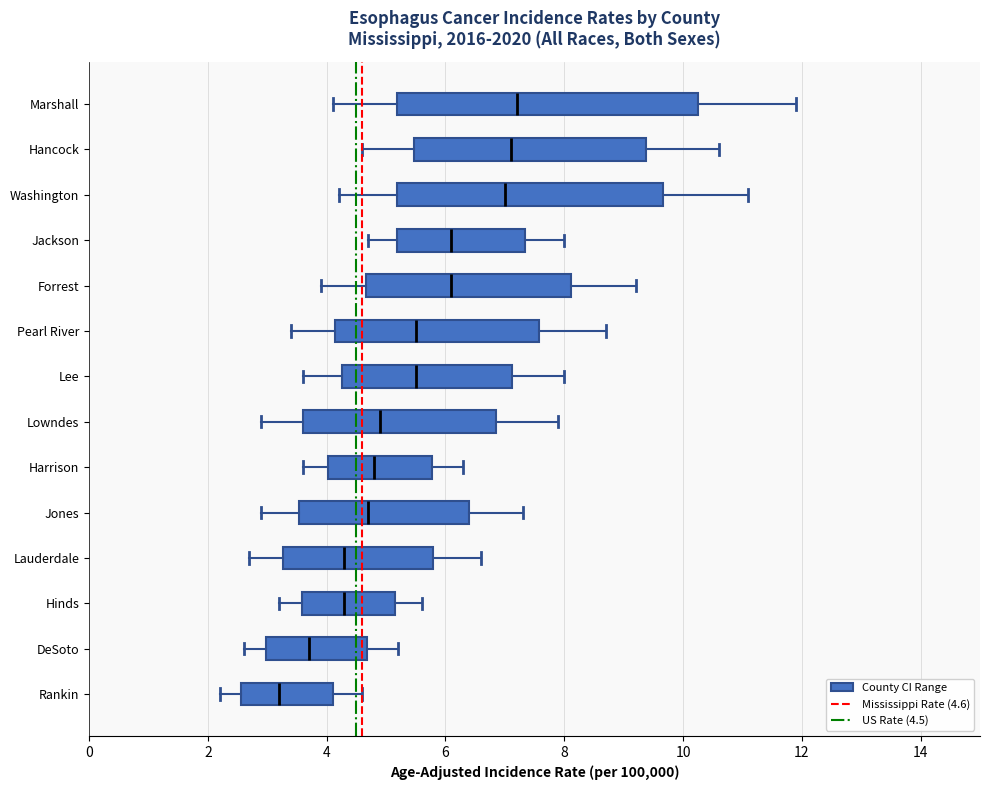

Reading bottom to top, read every box against the x-axis: the position of its median line, the range the box covers, and the ends of its whiskers. The values are not printed on the chart, so give them approximately, as read against the axis.

Rankin: median 3.2, box 2.6 to 4.2, whiskers 2.2 to 4.6
DeSoto: median 3.8, box 3.0 to 4.6, whiskers 2.6 to 5.2
Hinds: median 4.4, box 3.6 to 5.2, whiskers 3.2 to 5.6
Lauderdale: median 4.4, box 3.2 to 5.8, whiskers 2.8 to 6.6
Jones: median 4.8, box 3.6 to 6.4, whiskers 3.0 to 7.4
Harrison: median 4.8, box 4.0 to 5.8, whiskers 3.6 to 6.4
Lowndes: median 5.0, box 3.6 to 6.8, whiskers 3.0 to 8.0
Lee: median 5.6, box 4.2 to 7.2, whiskers 3.6 to 8.0
Pearl River: median 5.6, box 4.2 to 7.6, whiskers 3.4 to 8.8
Forrest: median 6.2, box 4.6 to 8.2, whiskers 4.0 to 9.2
Jackson: median 6.2, box 5.2 to 7.4, whiskers 4.8 to 8.0
Washington: median 7.0, box 5.2 to 9.6, whiskers 4.2 to 11.2
Hancock: median 7.2, box 5.4 to 9.4, whiskers 4.6 to 10.6
Marshall: median 7.2, box 5.2 to 10.2, whiskers 4.2 to 12.0